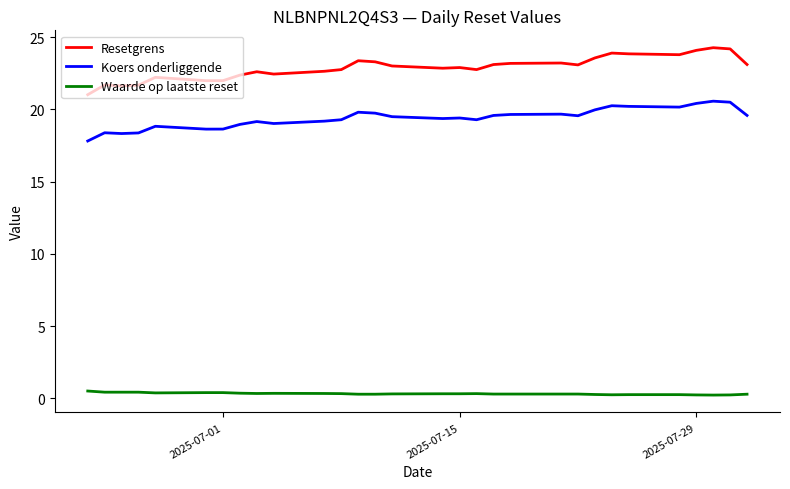

At how many categories does at least one series exceed 6?

30